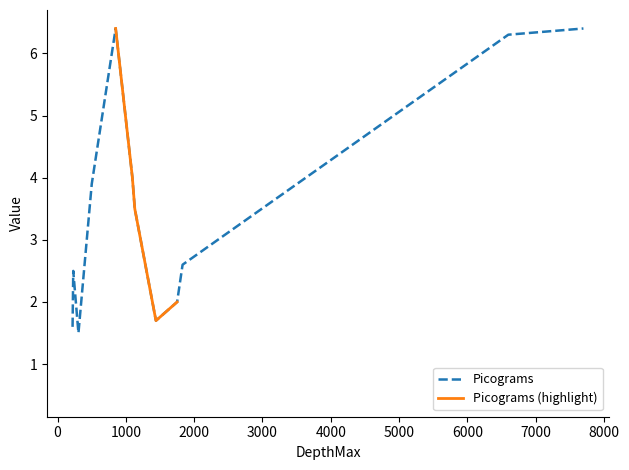

How many series are shown in this chart?

2